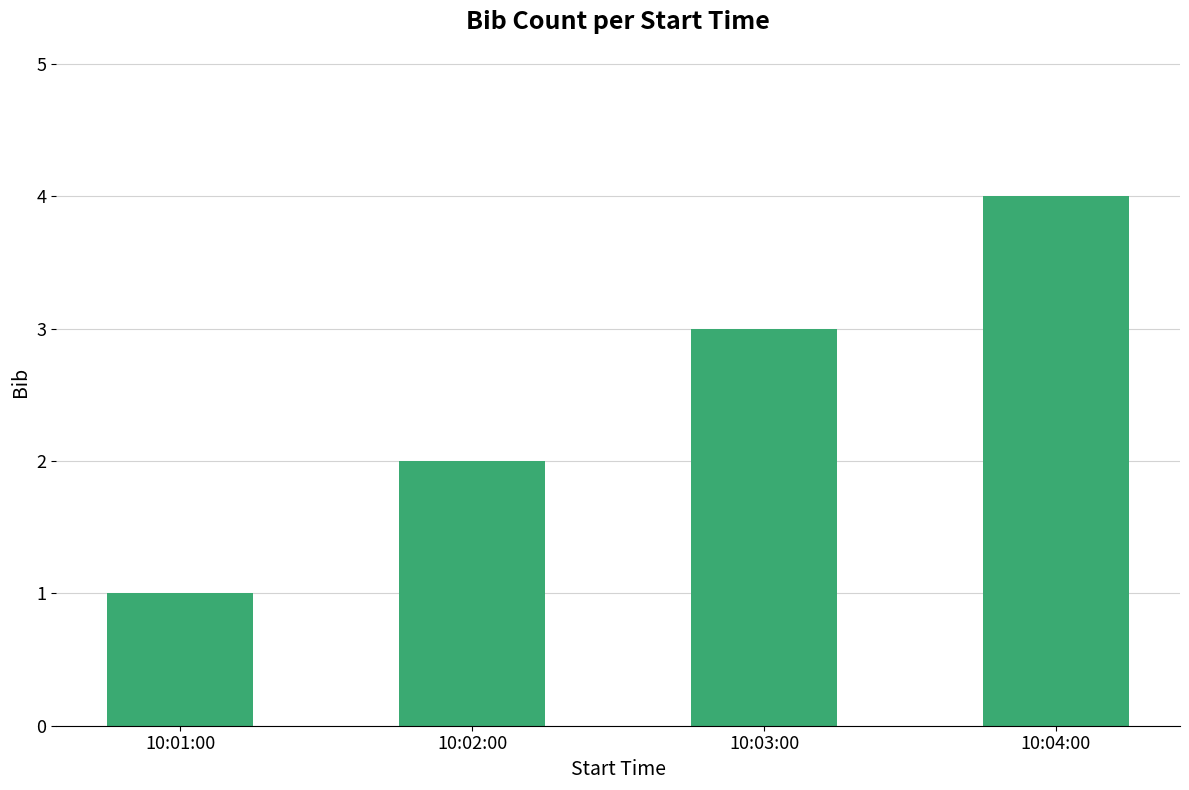

List the labels in order of value, largest first.

10:04:00, 10:03:00, 10:02:00, 10:01:00